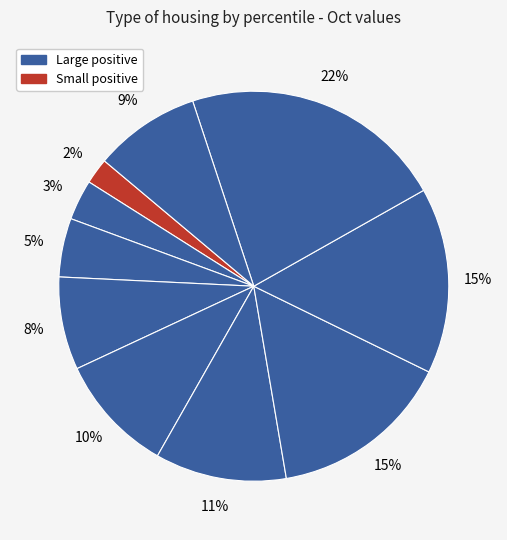

How many segments does this pie chart have?

10